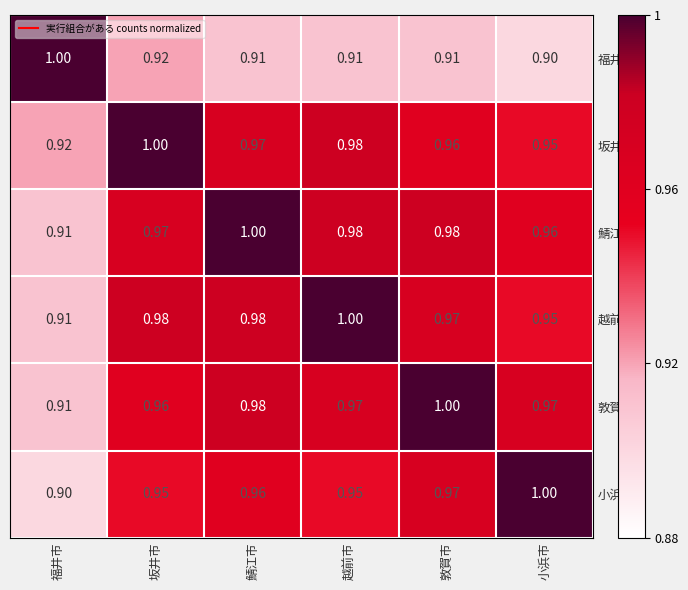

At how many categories does at least one series exceed 0?

6